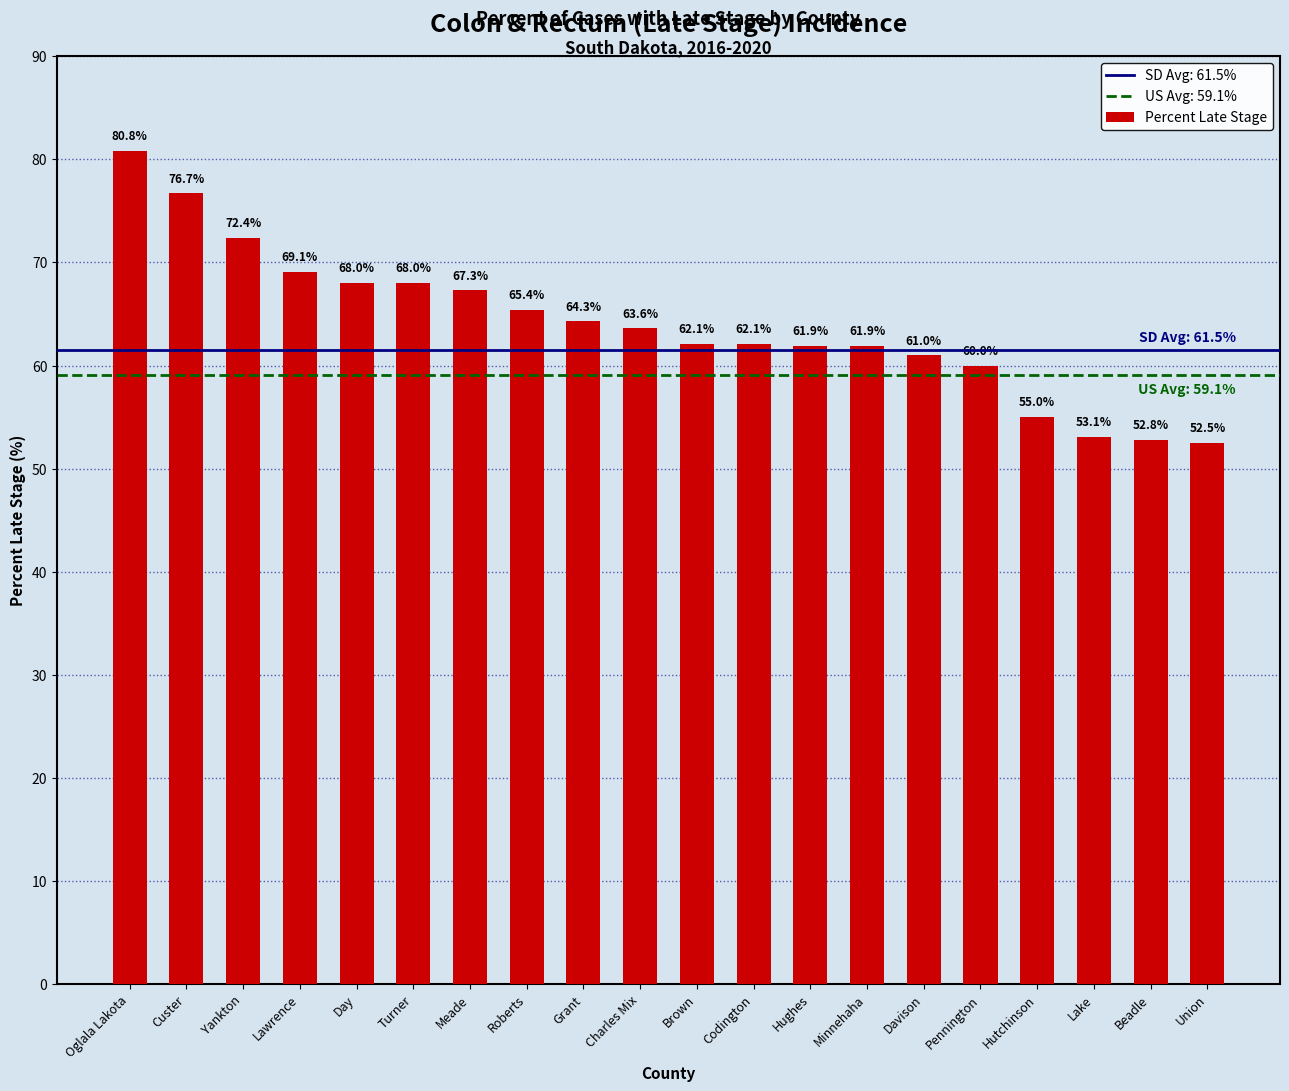

True or false: the data shows 55.0 at Hutchinson.

True